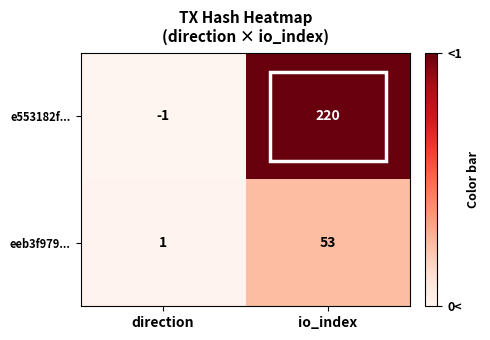

At which category is the sum across all series the highest?

io_index